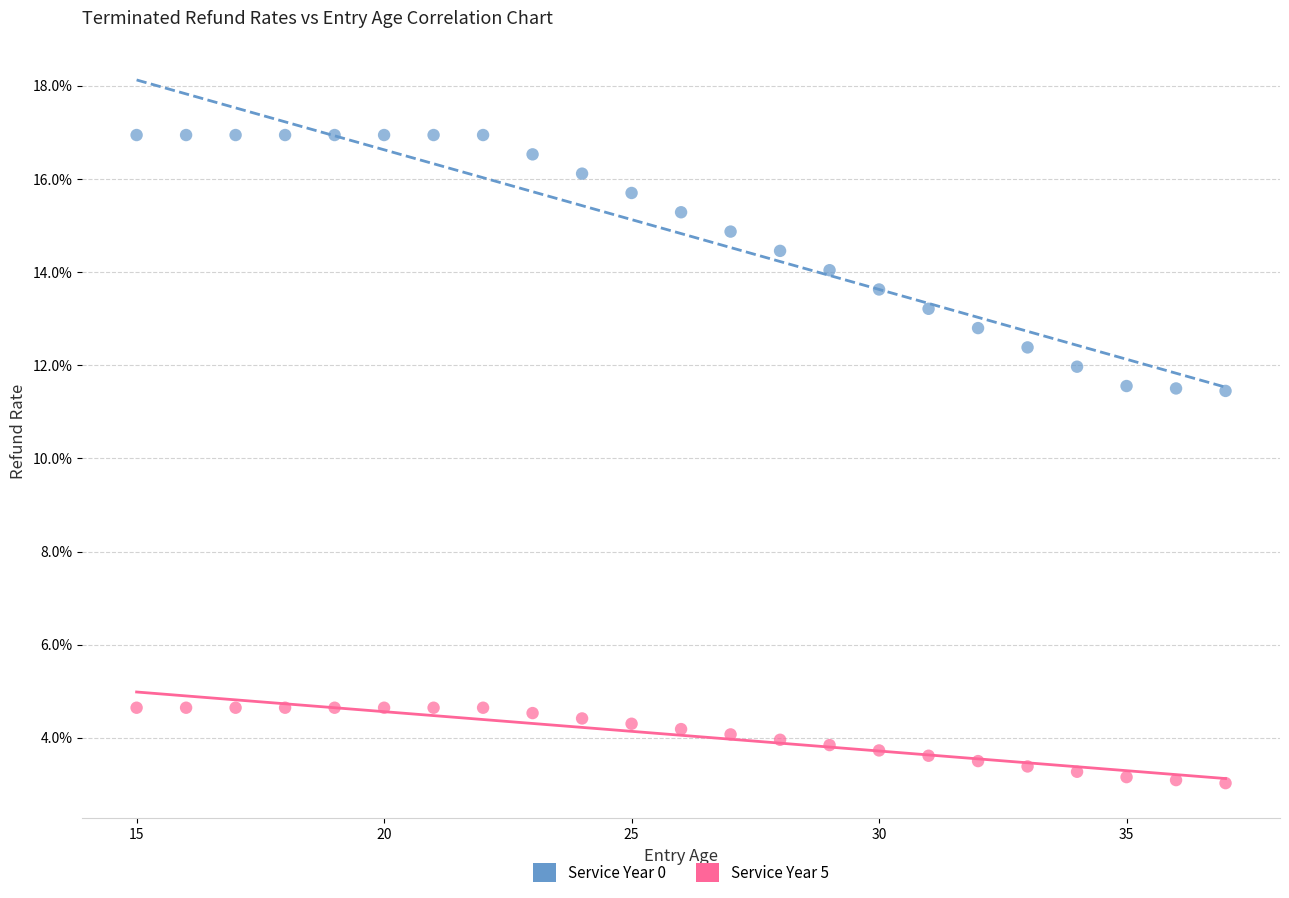

Which series contains the lowest Y value?

Service Year 5